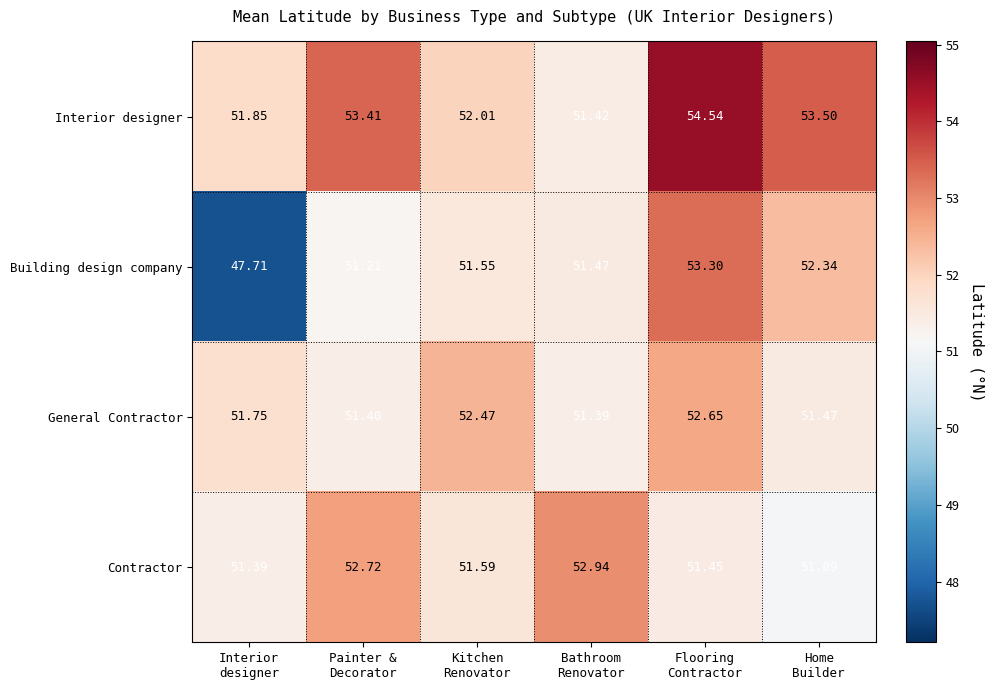

What is the total value across all series at Painter &
Decorator?

208.7